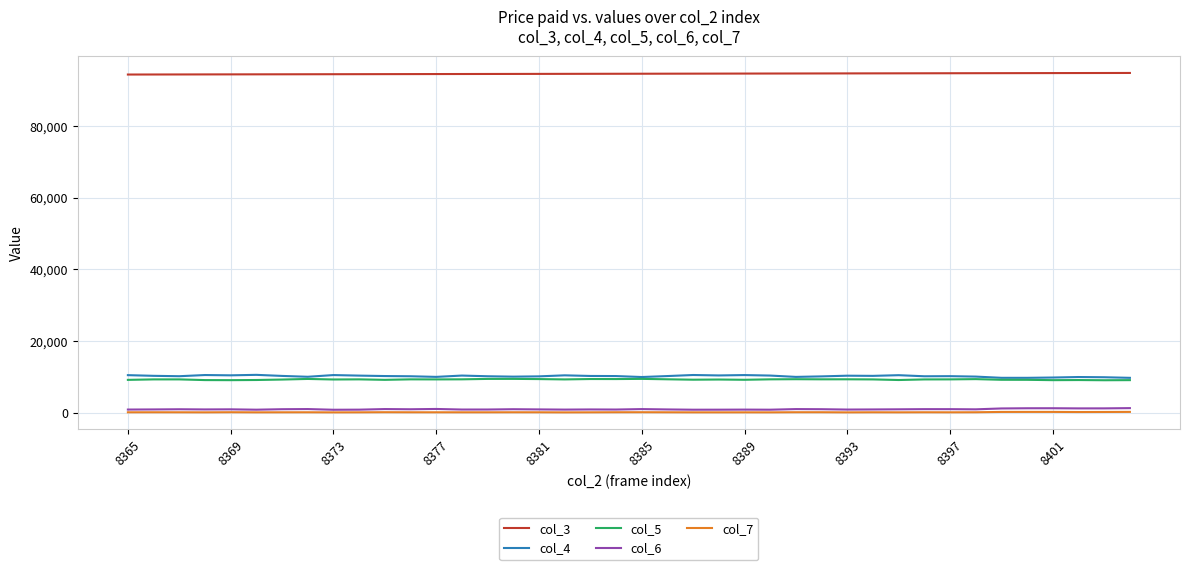

Which series has the largest total across all categories?

col_3